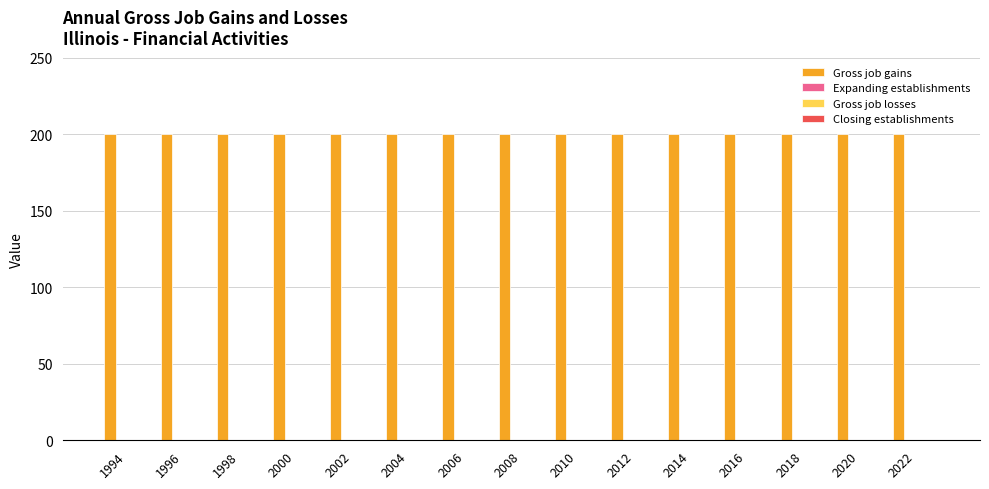

Reading left to right, transcribe all the data shown in this chart.

Gross job gains: 1994=200	1996=200	1998=200	2000=200	2002=200	2004=200	2006=200	2008=200	2010=200	2012=200	2014=200	2016=200	2018=200	2020=200	2022=200
Expanding establishments: 1994=0	1996=0	1998=0	2000=0	2002=0	2004=0	2006=0	2008=0	2010=0	2012=0	2014=0	2016=0	2018=0	2020=0	2022=0
Gross job losses: 1994=0	1996=0	1998=0	2000=0	2002=0	2004=0	2006=0	2008=0	2010=0	2012=0	2014=0	2016=0	2018=0	2020=0	2022=0
Closing establishments: 1994=0	1996=0	1998=0	2000=0	2002=0	2004=0	2006=0	2008=0	2010=0	2012=0	2014=0	2016=0	2018=0	2020=0	2022=0